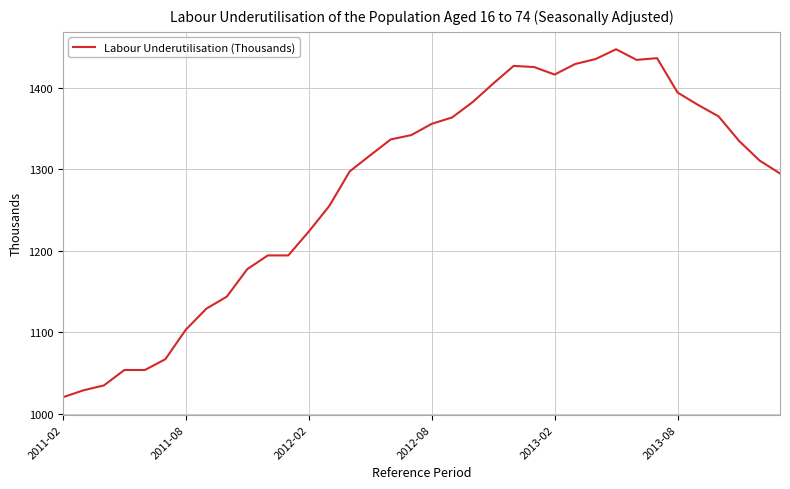

What is the difference between the maximum and minimum values?

426.4